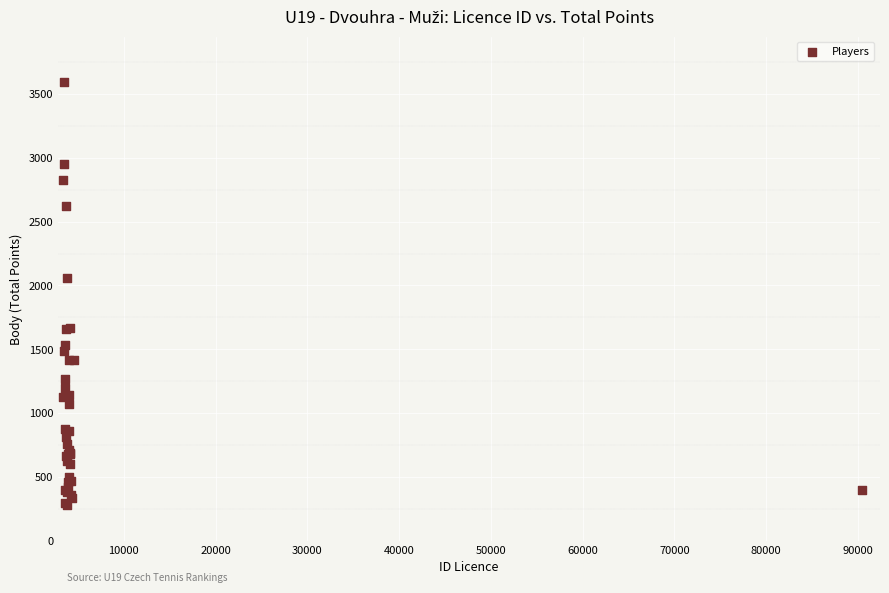

What Y value in the scatter plot is closest to 1934?

2056